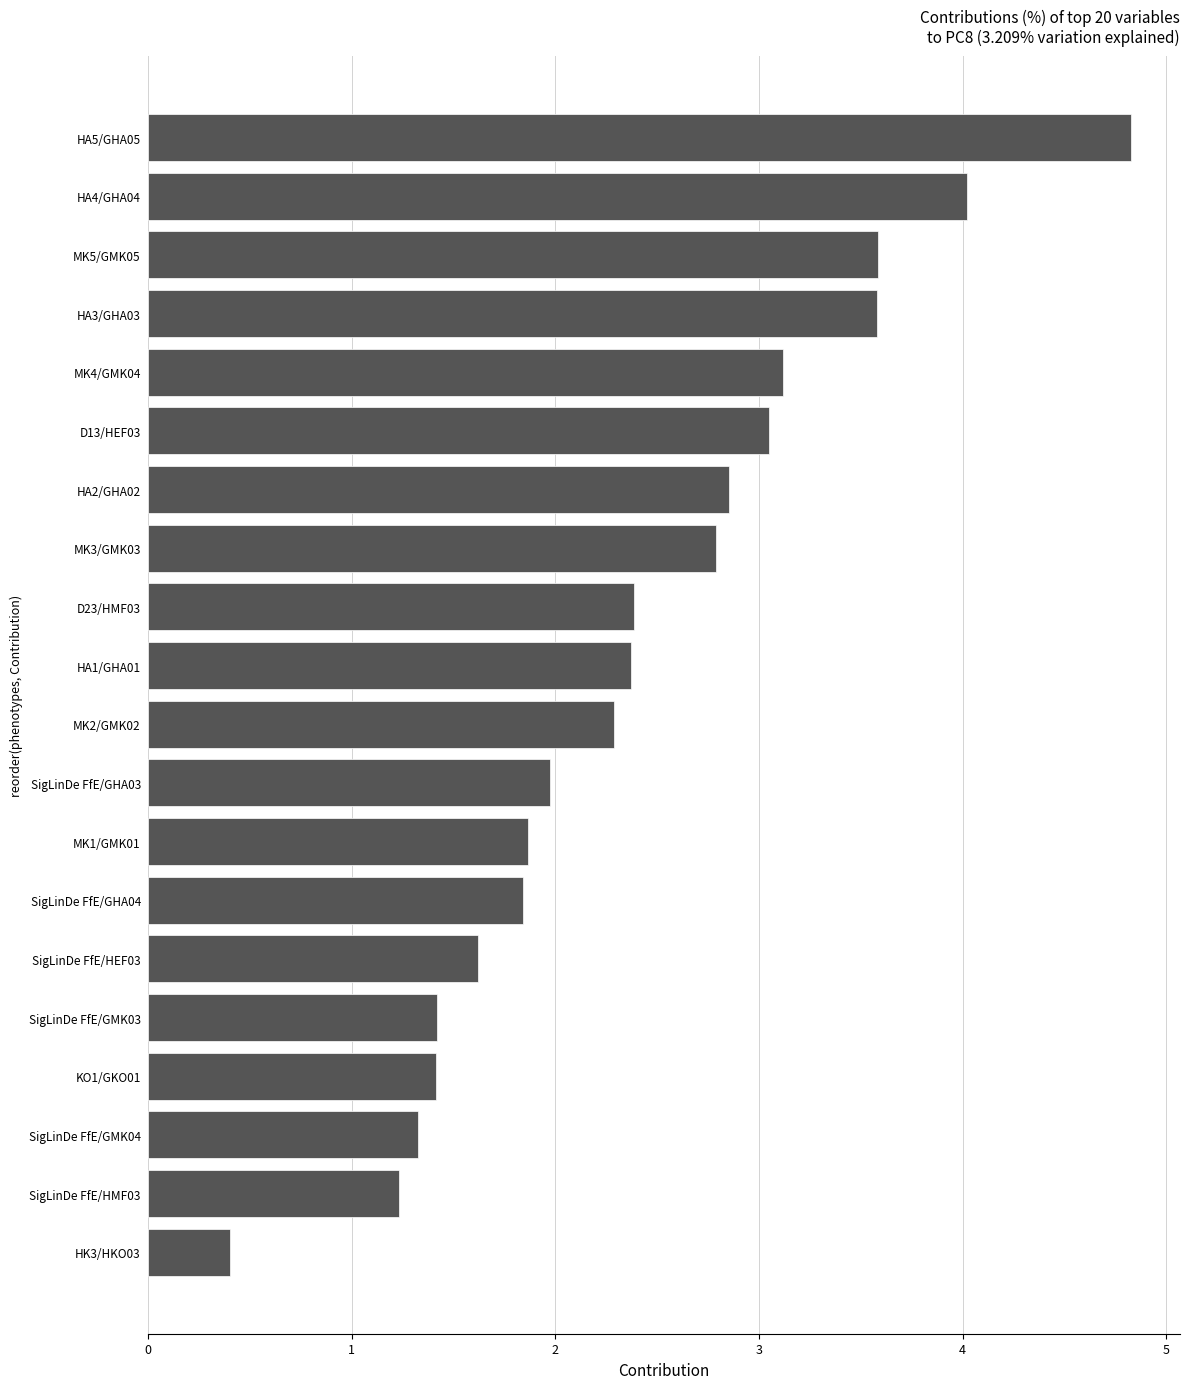

Reading bottom to top, extract all data points from this chart.

HK3/HKO03=0.4	SigLinDe FfE/HMF03=1.2	SigLinDe FfE/GMK04=1.3	KO1/GKO01=1.4	SigLinDe FfE/GMK03=1.4	SigLinDe FfE/HEF03=1.6	SigLinDe FfE/GHA04=1.8	MK1/GMK01=1.9	SigLinDe FfE/GHA03=2.0	MK2/GMK02=2.3	HA1/GHA01=2.4	D23/HMF03=2.4	MK3/GMK03=2.8	HA2/GHA02=2.9	D13/HEF03=3.0	MK4/GMK04=3.1	HA3/GHA03=3.6	MK5/GMK05=3.6	HA4/GHA04=4.0	HA5/GHA05=4.8